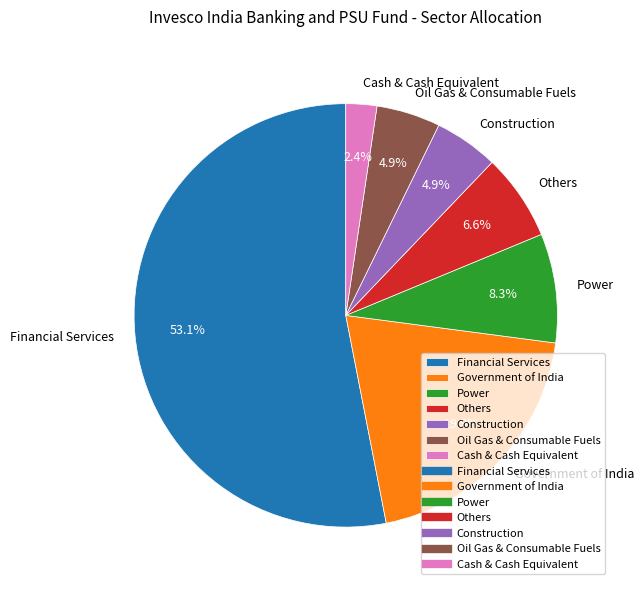

To the nearest percent, what is the combined percentage of Construction and Power?

13%